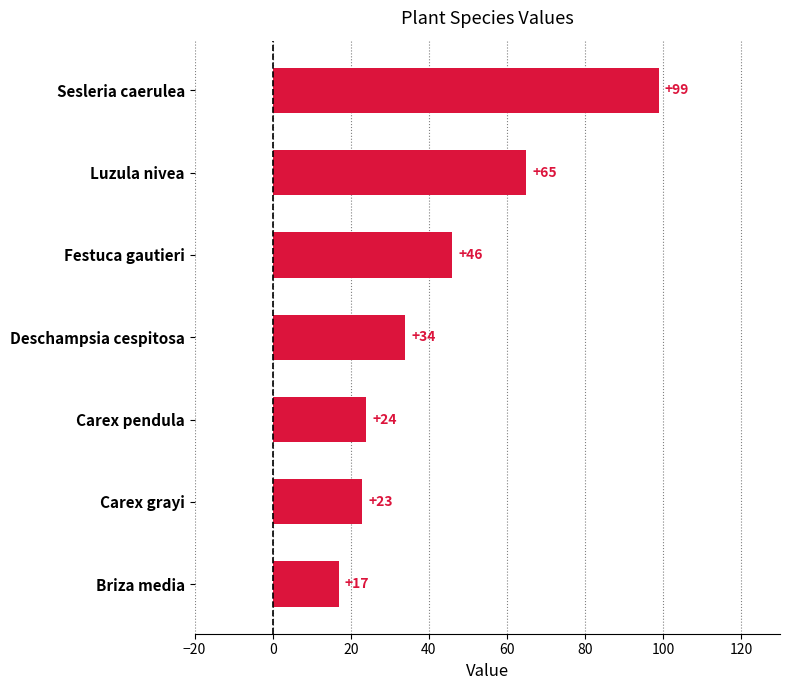

Reading top to bottom, transcribe all the data shown in this chart.

Sesleria caerulea=99	Luzula nivea=65	Festuca gautieri=46	Deschampsia cespitosa=34	Carex pendula=24	Carex grayi=23	Briza media=17